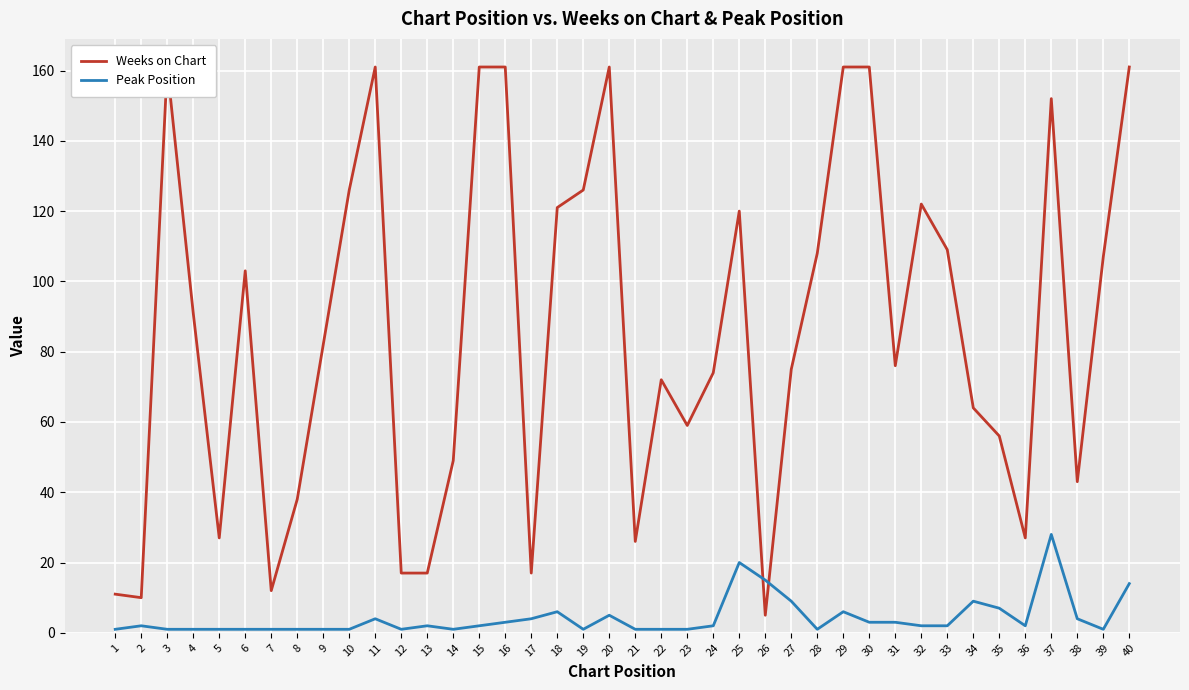

Is the value of Weeks on Chart at 14 greater than the value of Peak Position at 1?

Yes